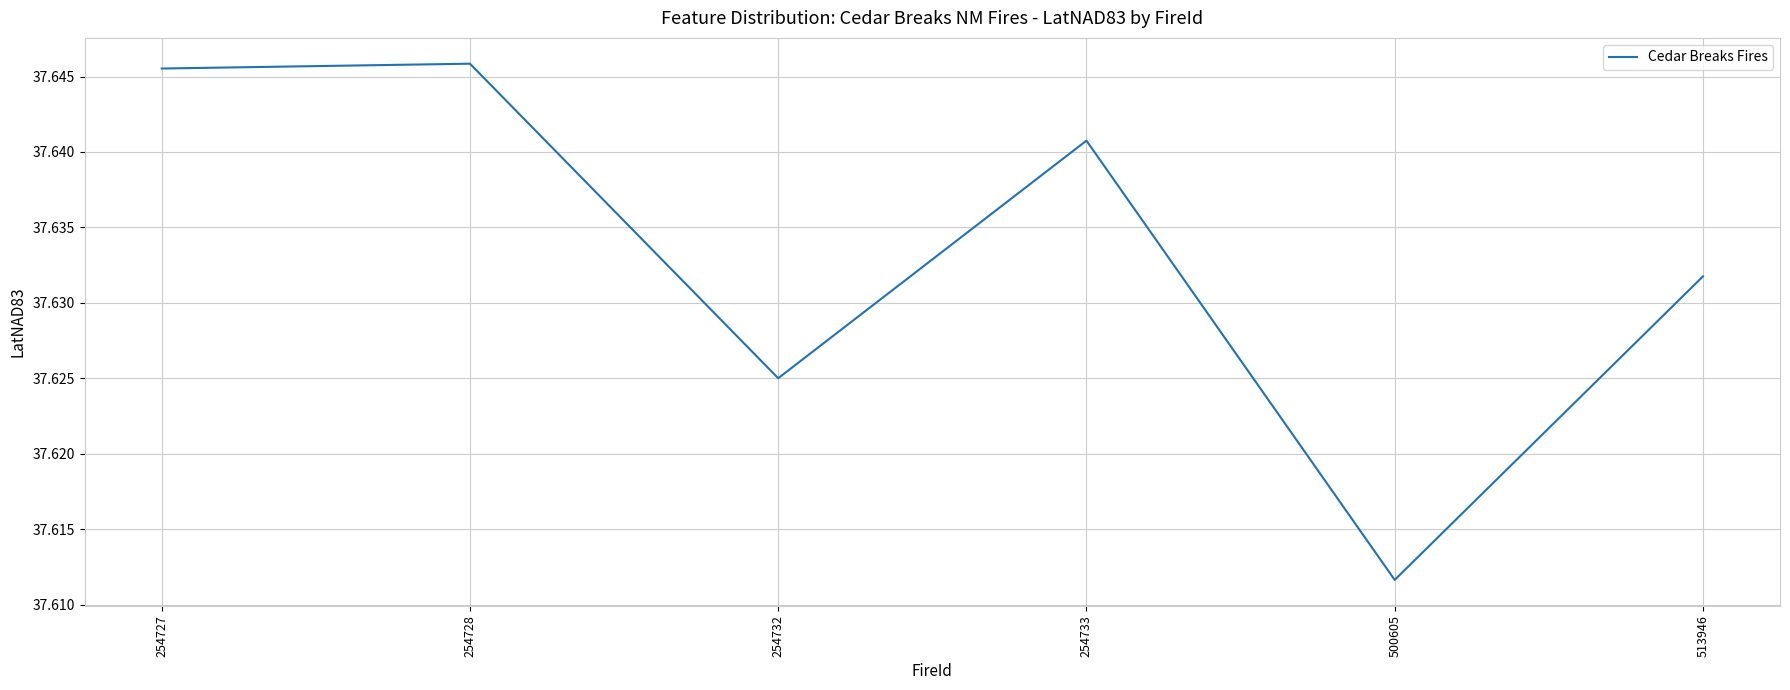

Between 254727 and 254733, which is larger?

254727